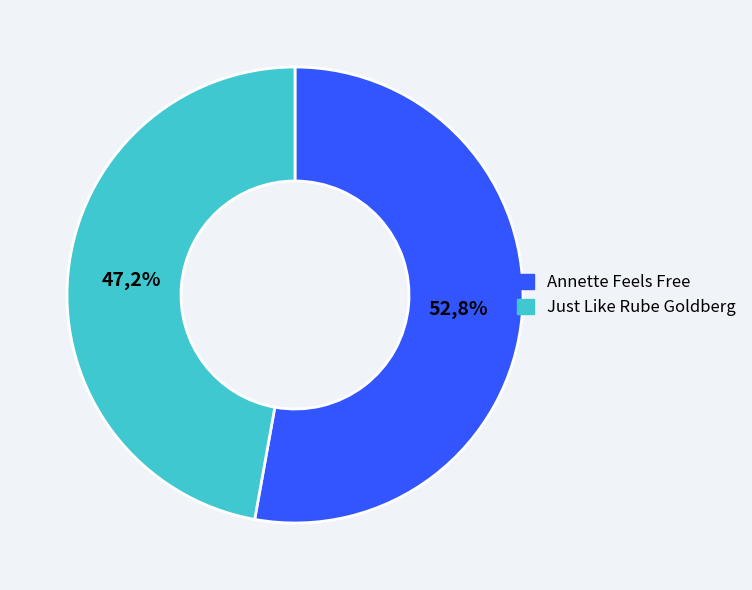

Rank the categories by value from highest to lowest.

Annette Feels Free, Just Like Rube Goldberg